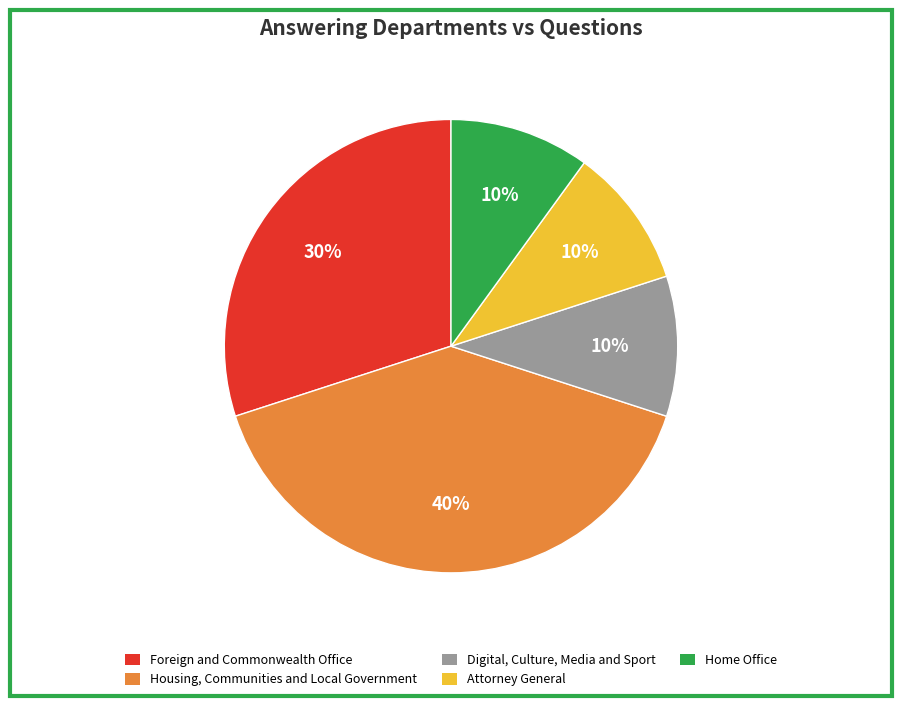

The Attorney General slice represents 1% of the pie. True or false?

False